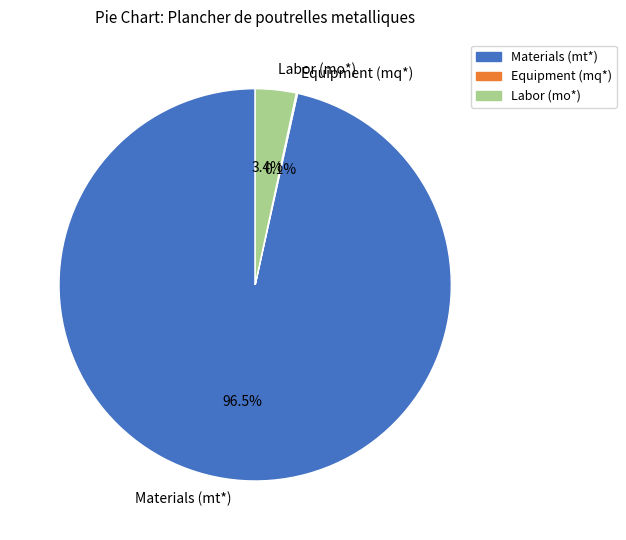

How much of the chart is everything except Labor (mo*)?

96.6%